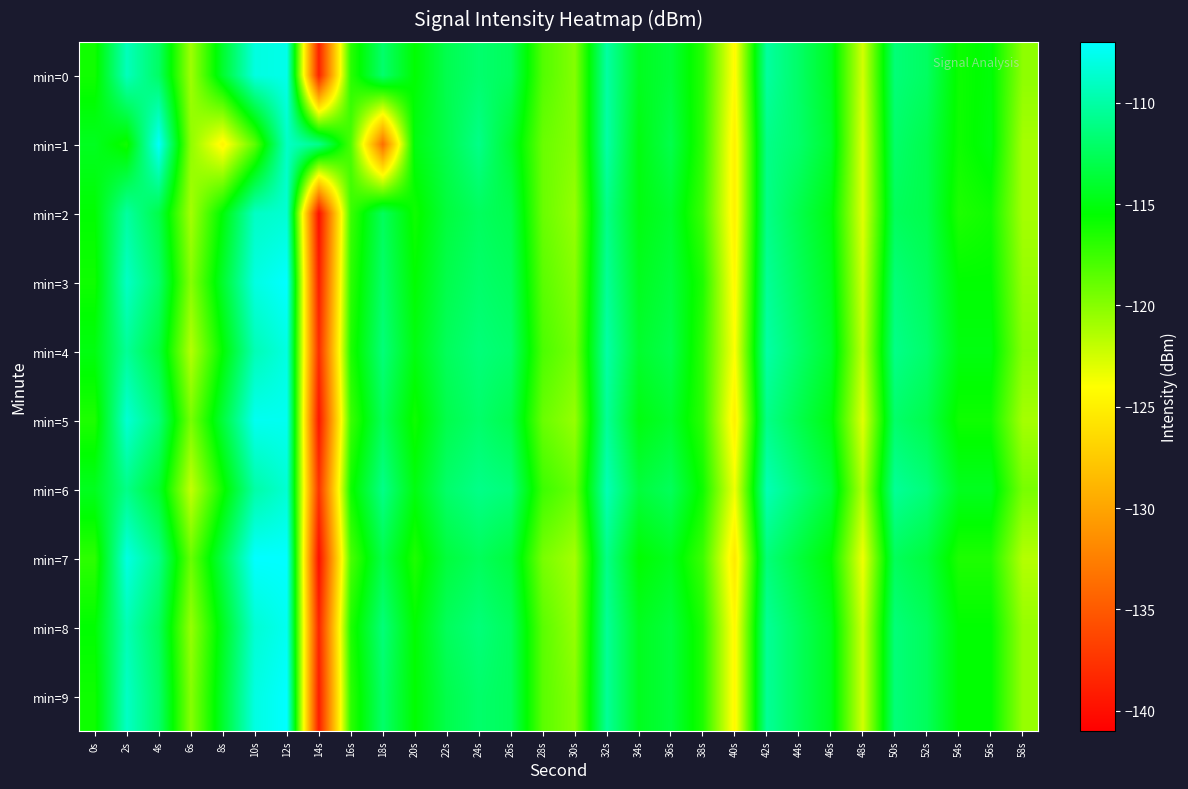

What is the total value across all series at 48s?

-1226.0